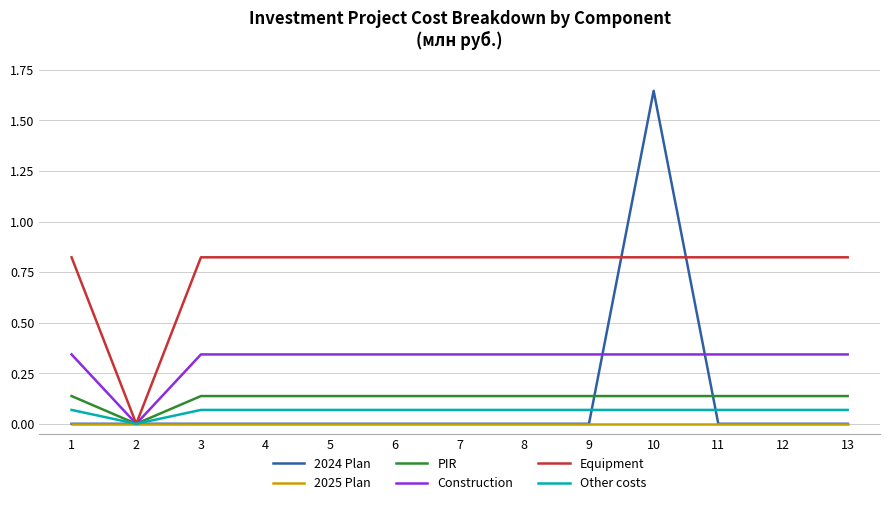

The PIR series shows 0.2 at 7. True or false?

False